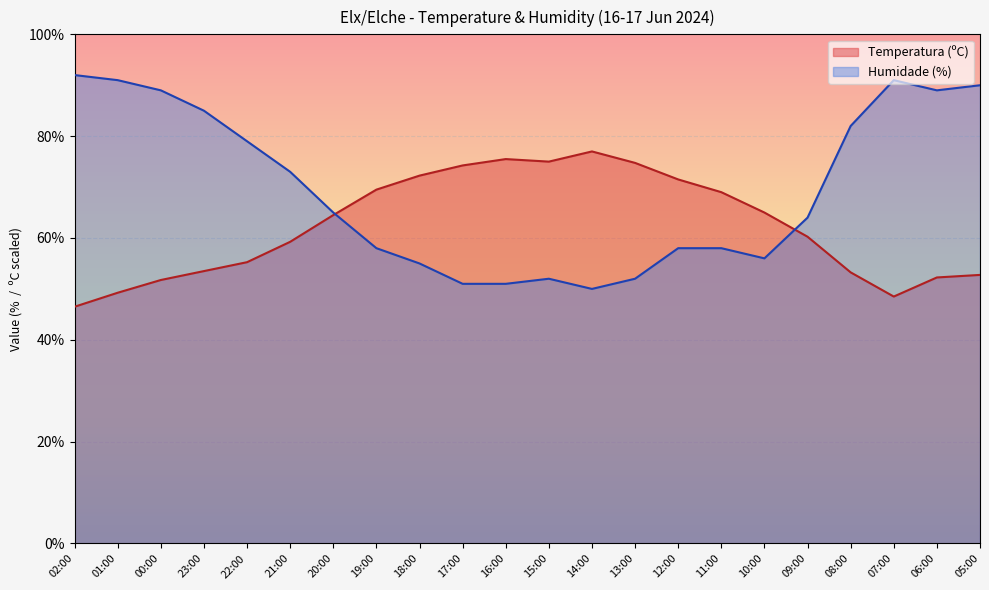

List the series in order of their overall mean, highest first.

Humidade (%), Temperatura (ºC)